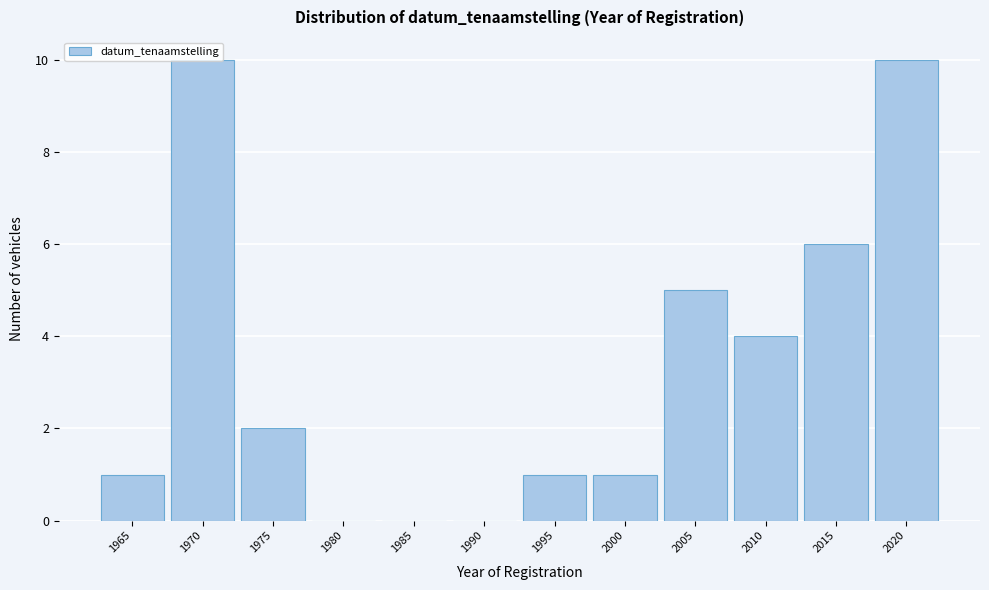

True or false: the data shows 3 at 2005.

False